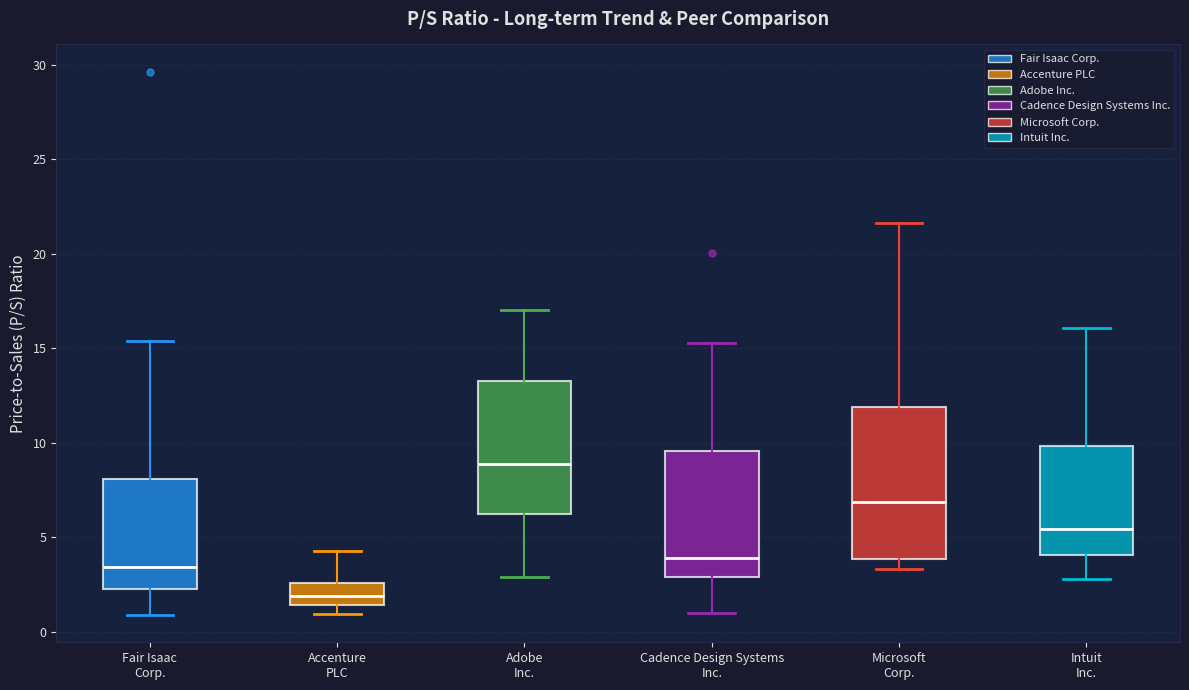

Where does the upper whisker of the box for Intuit Inc. end on the y-axis? The values are not printed on the chart, so give them approximately, as read against the axis.

16.0